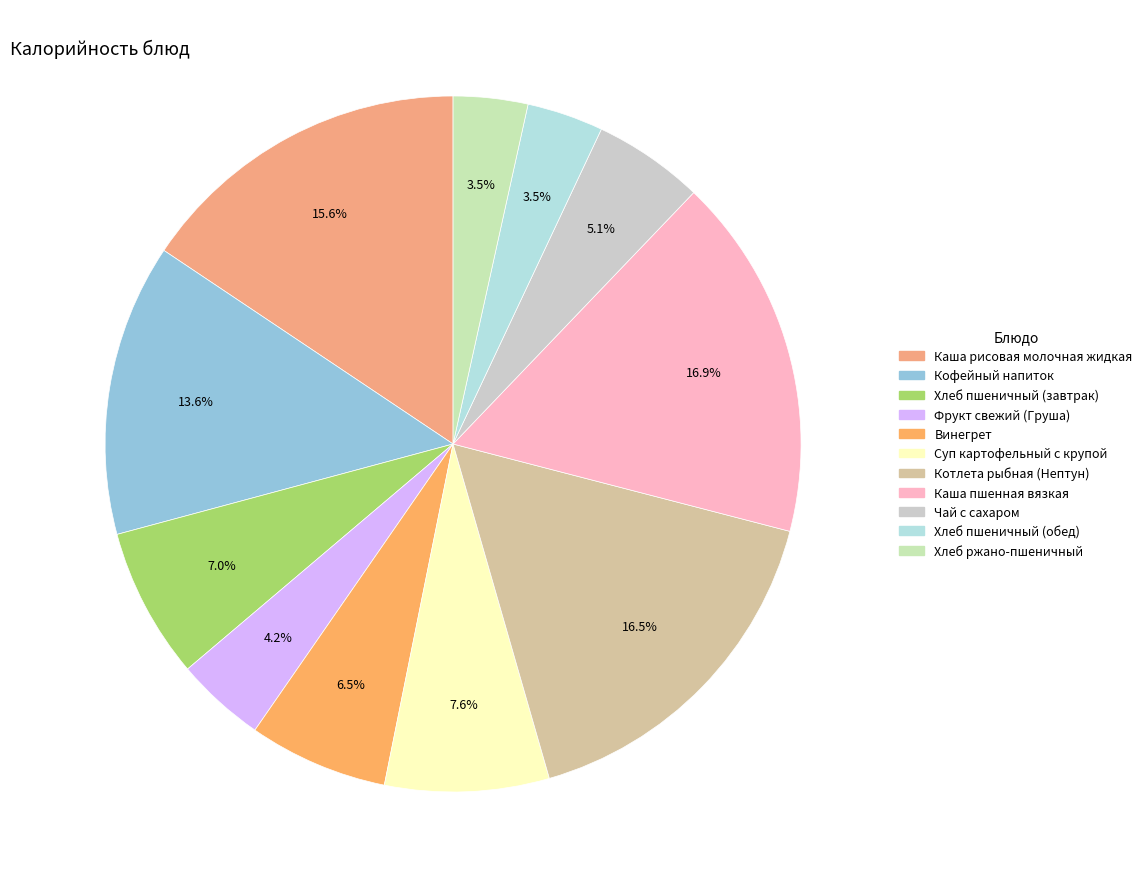

Which has a higher value, Хлеб ржано-пшеничный or Винегрет?

Винегрет